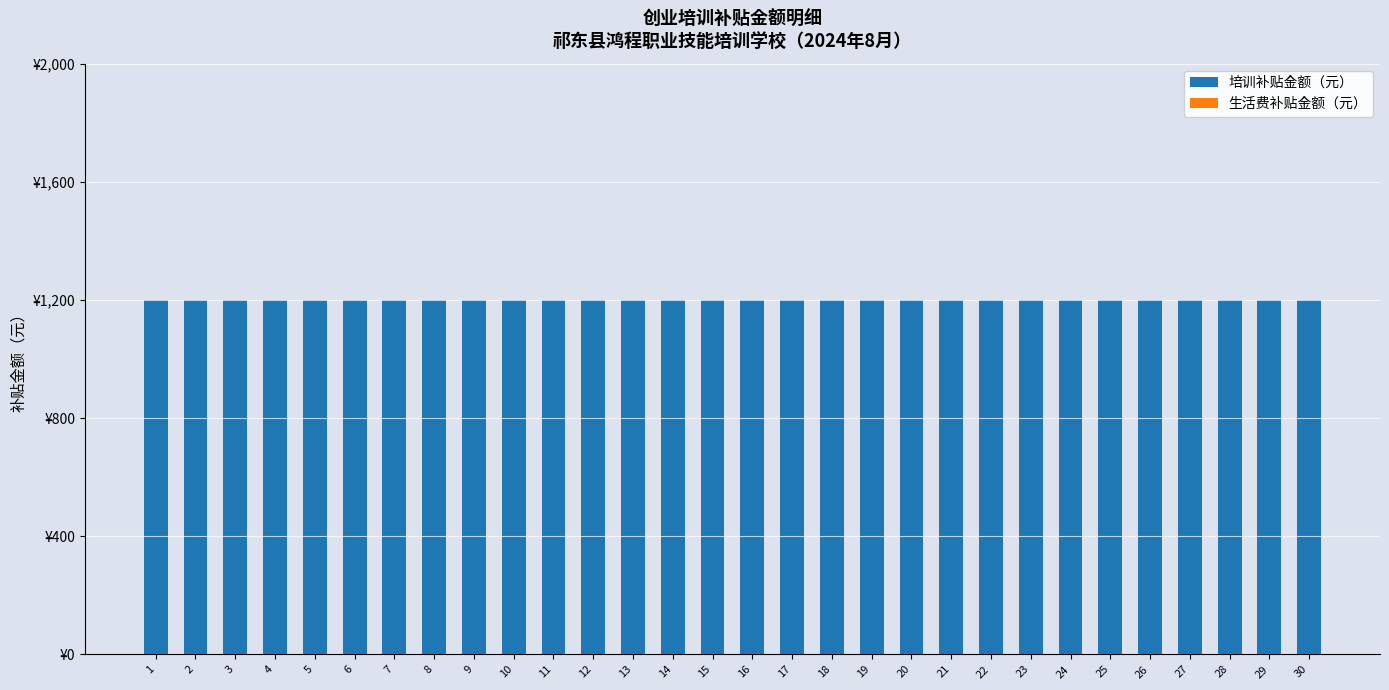

What are all the series names shown in the legend?

培训补贴金额（元）, 生活费补贴金额（元）